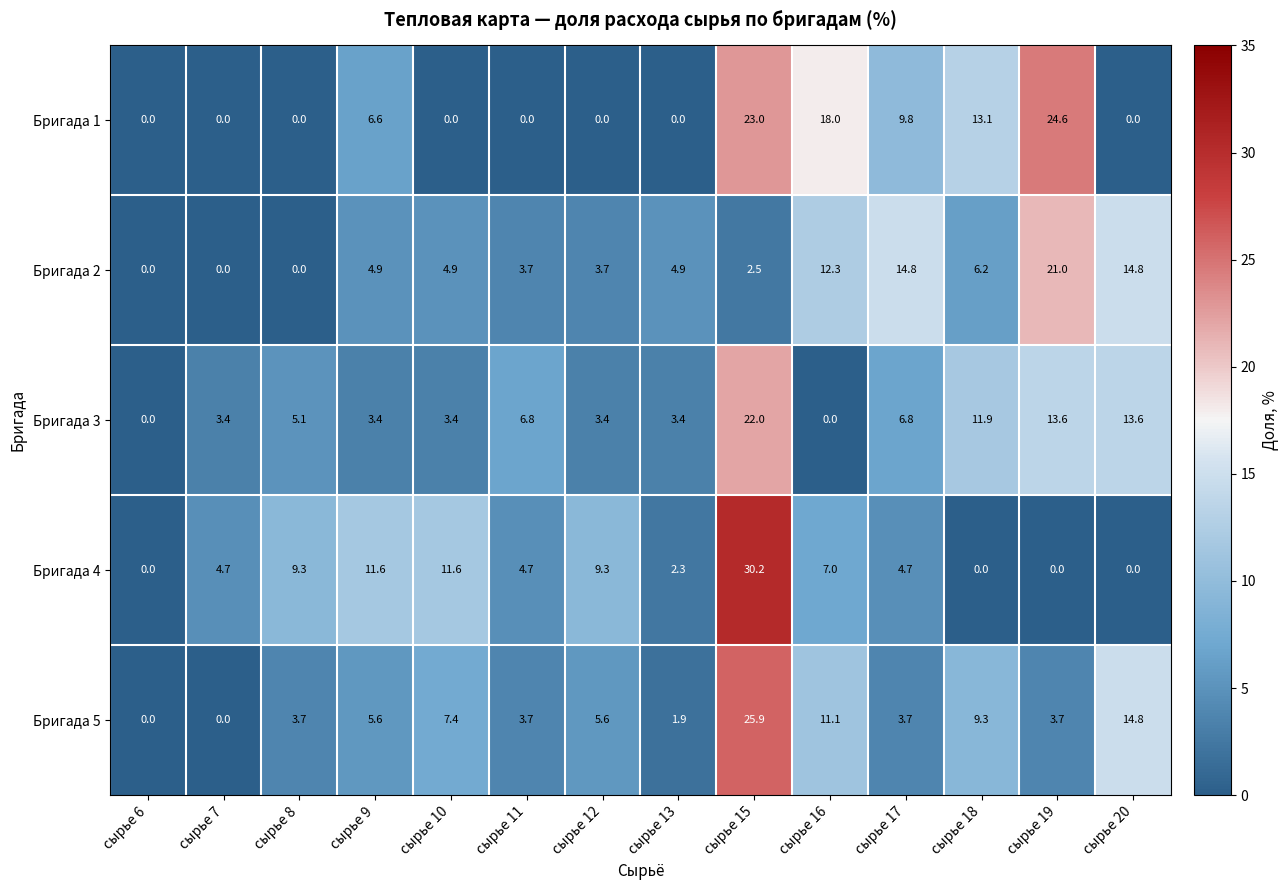

True or false: Бригада 1 has a value of 10.9 at сырье 10.

False